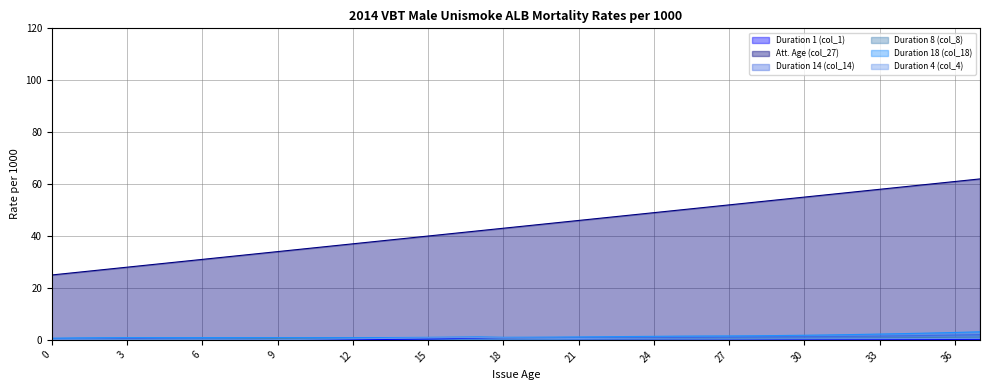

How many interior local peaks does the Duration 4 (col_4) series have?

1